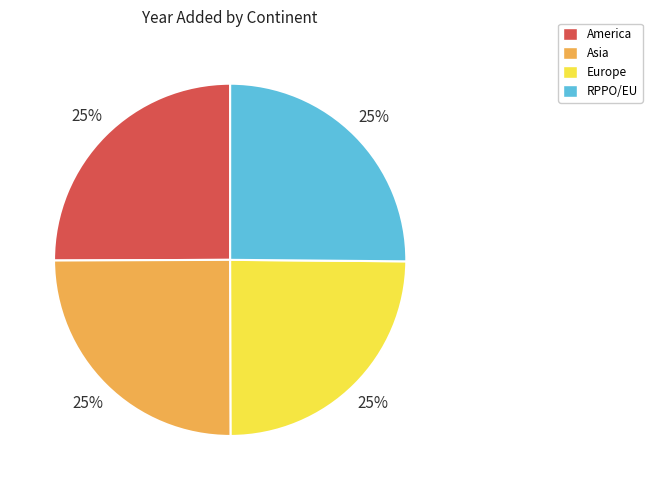

Is it true that America is 25% of the pie?

True